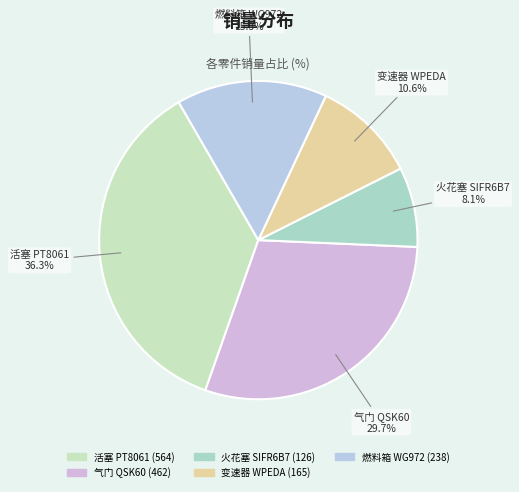

To the nearest percent, what is the average slice percentage?

20%